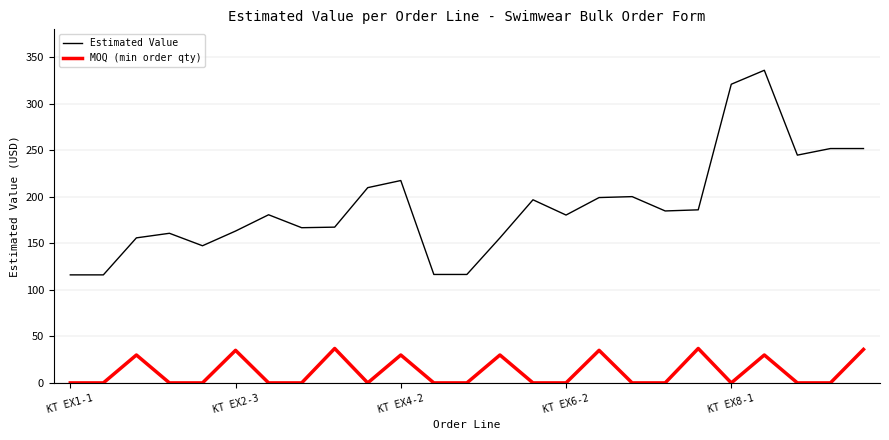

Count the number of data series in this chart.

2